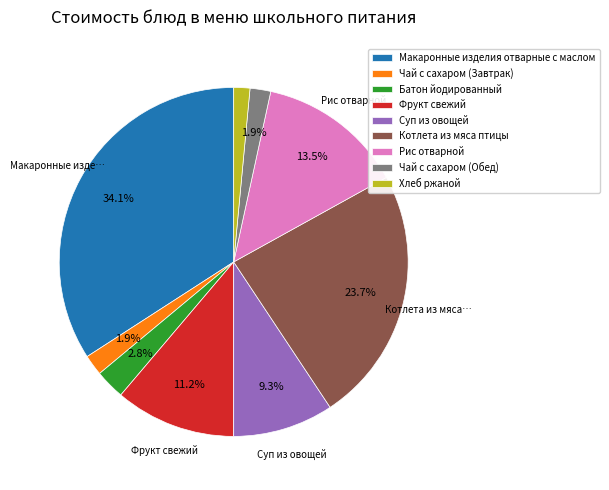

Is there a majority slice in this chart?

No